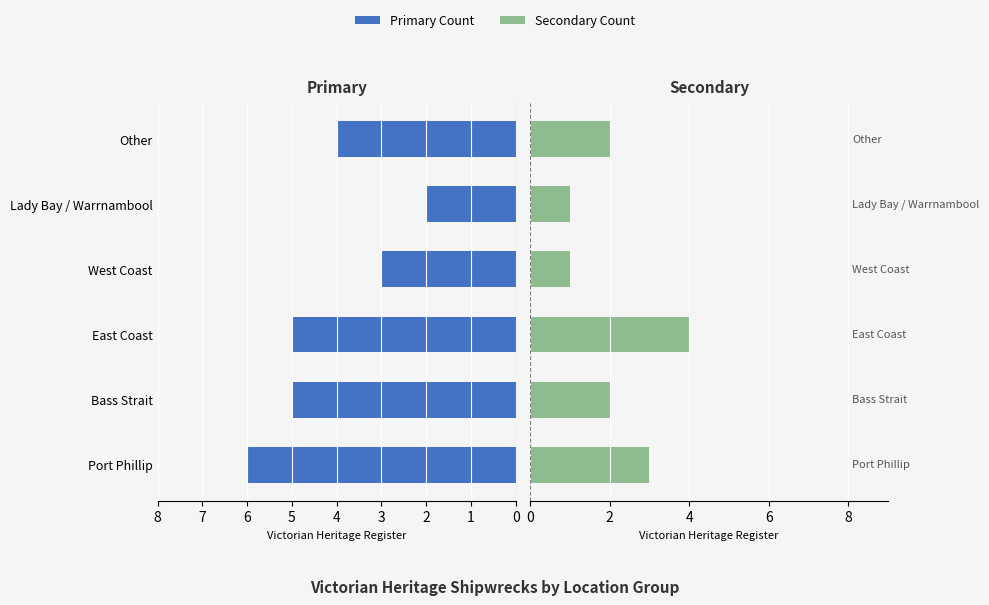

What is the total value across all series at Bass Strait?

7